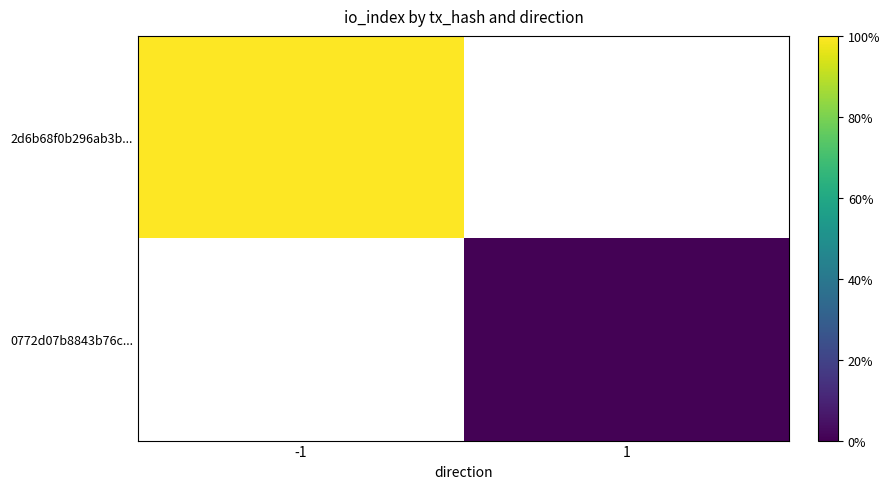

Which category has the highest value in the 2d6b68f0b296ab3b... series?

-1